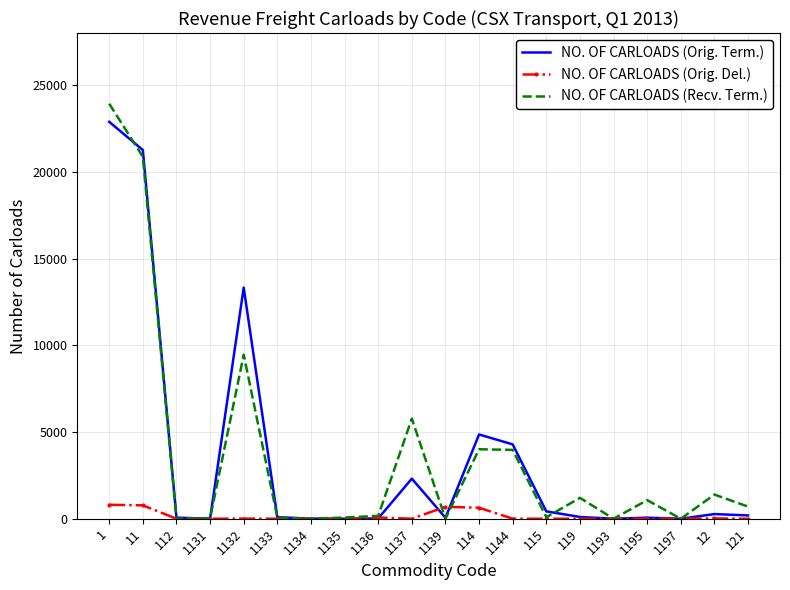

Which series has the widest spread of values?

NO. OF CARLOADS (Recv. Term.)